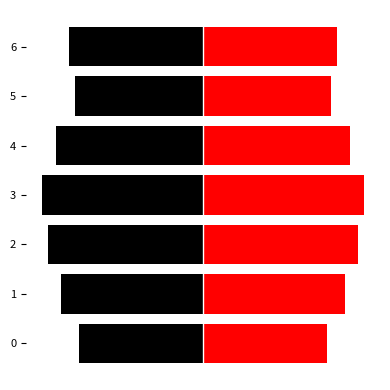

Rank the series by their maximum value, from lowest to highest.

left, right